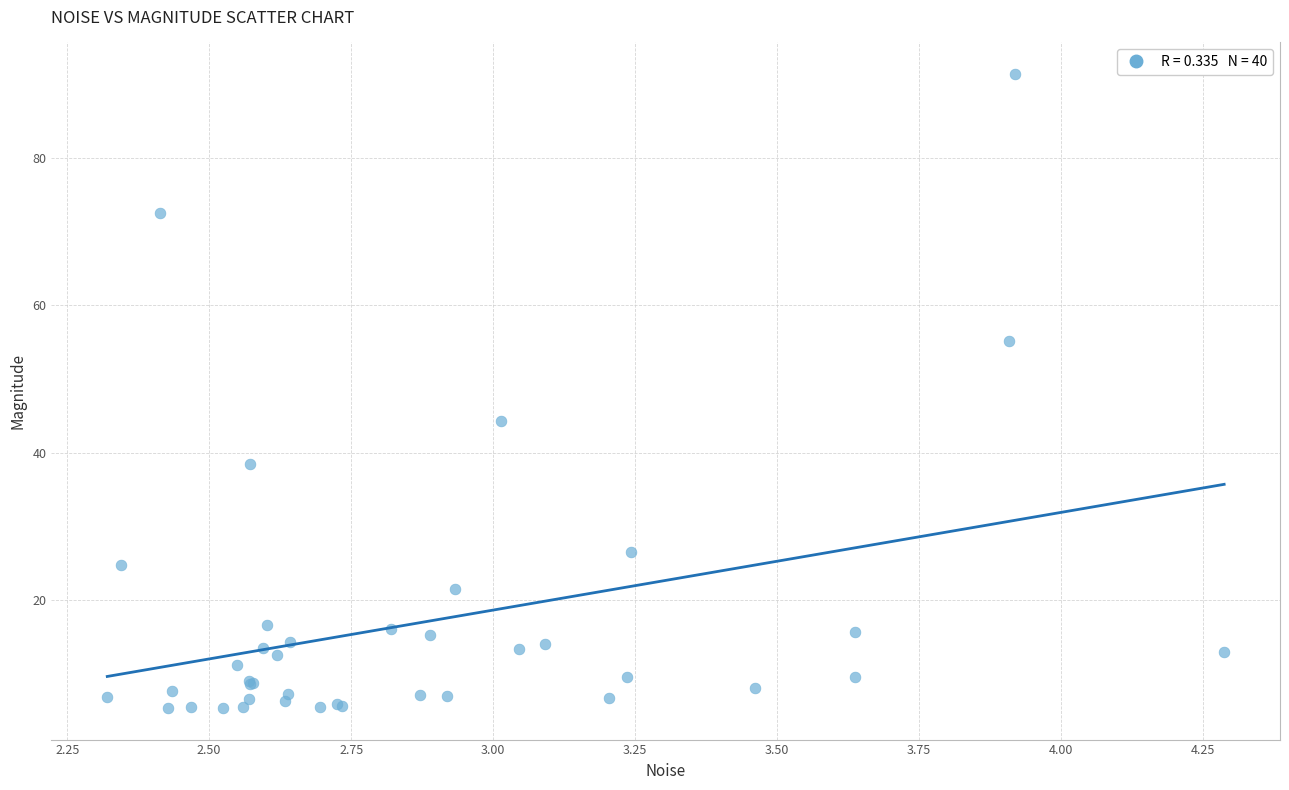

What Y value in the scatter plot is closest to 48?

44.3